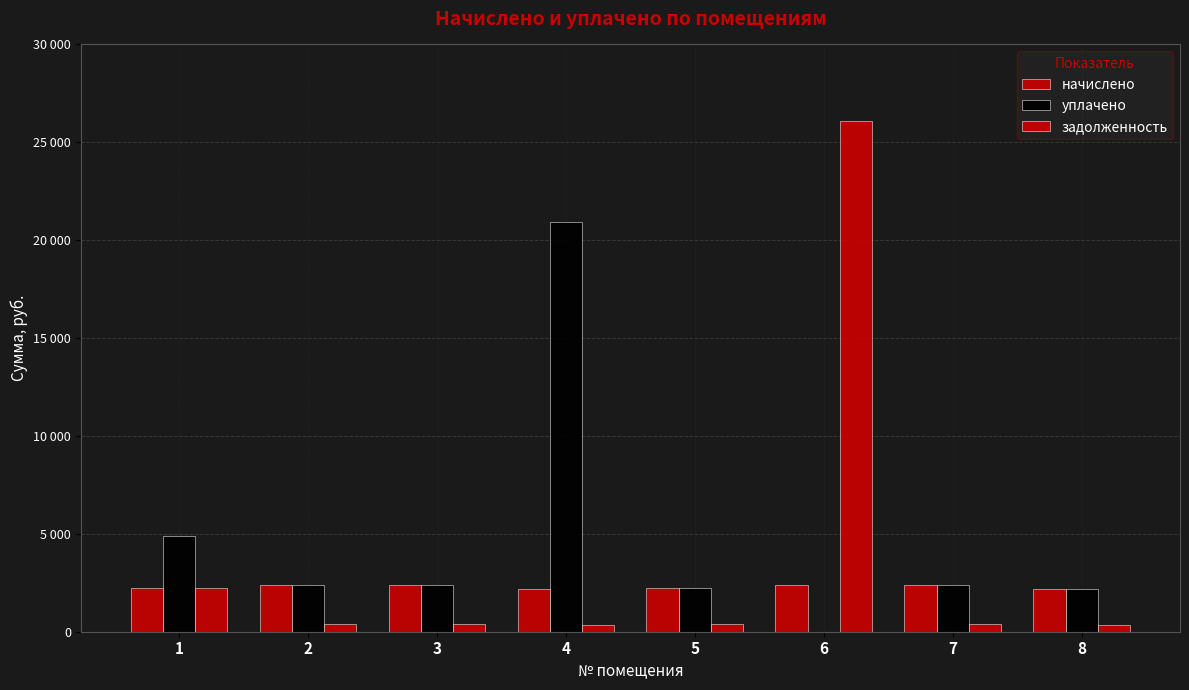

Is it true that задолженность equals 367.5 at 8?

True